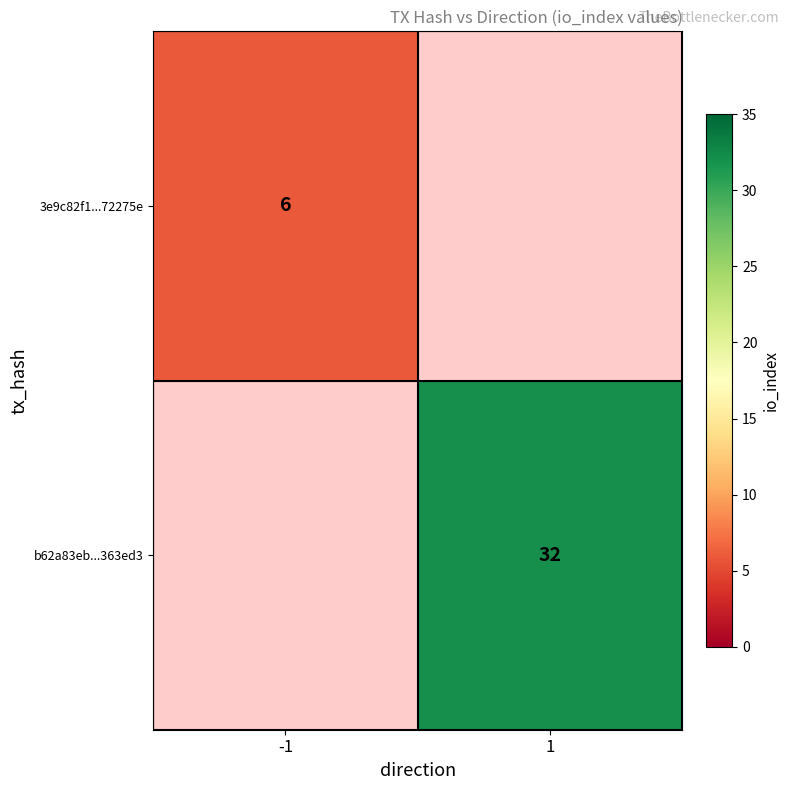

The value of 3e9c82f1...72275e at -1 is 6. True or false?

True